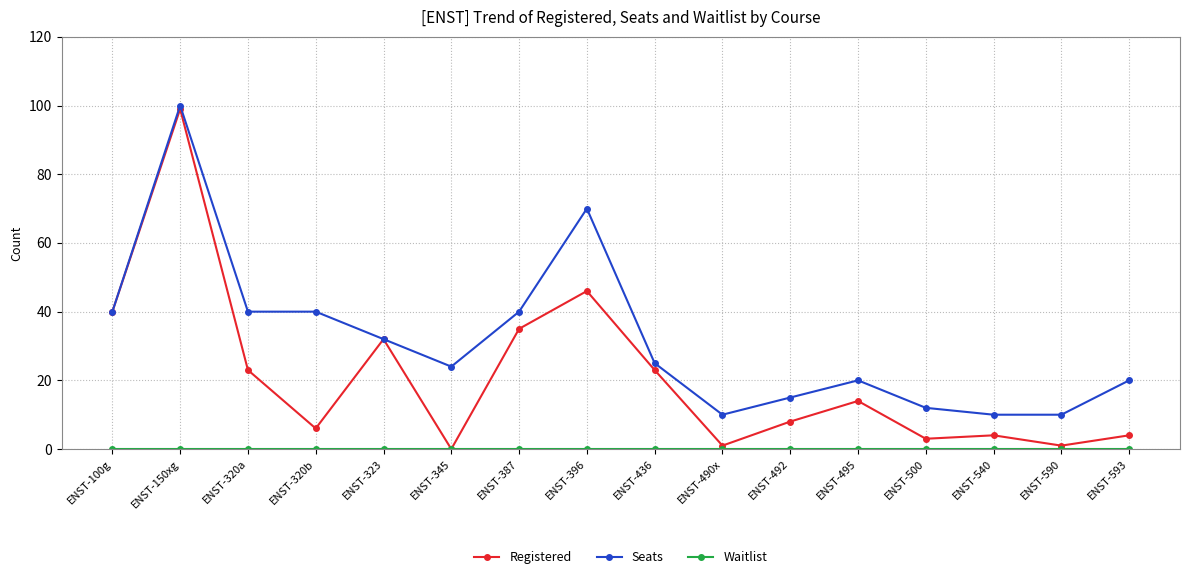

How many categories are shown in the chart?

16